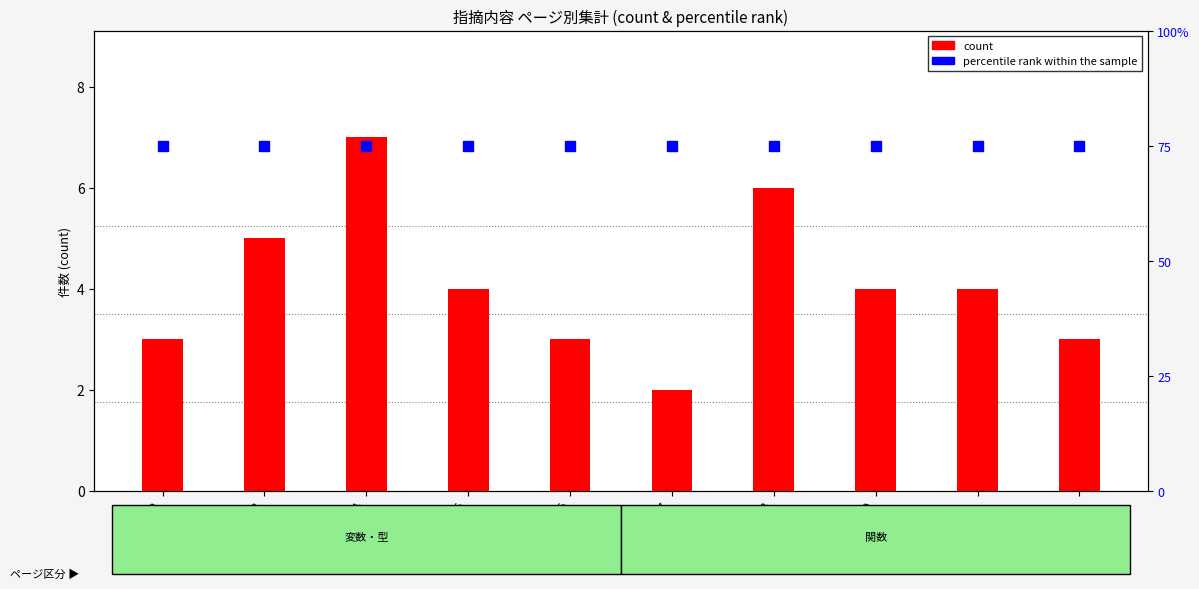

Is the value of count at 5 greater than the value of percentile rank within the sample at 8?

No